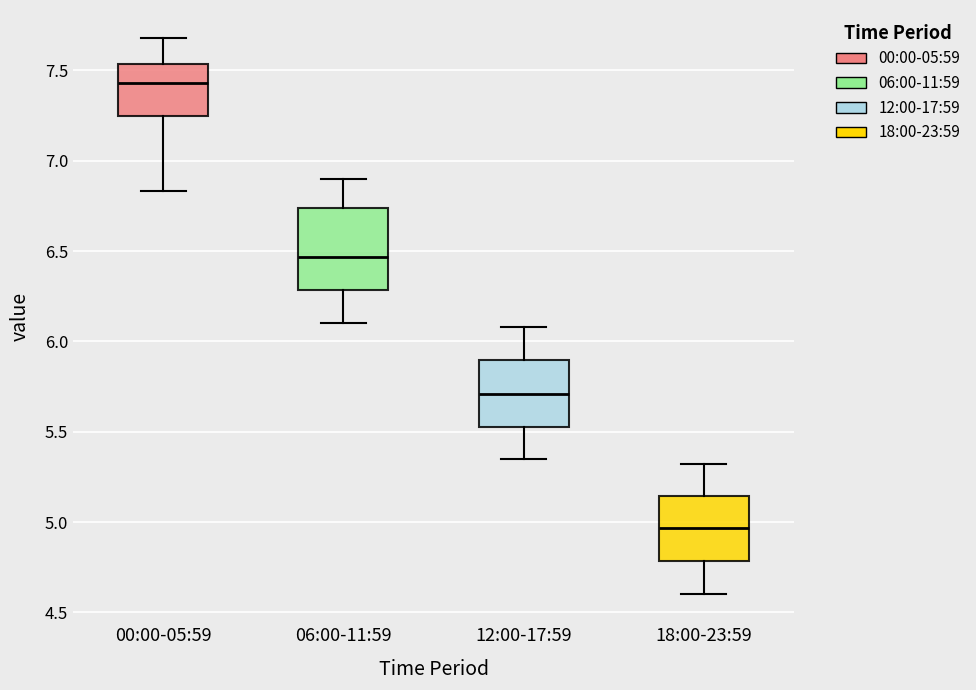

Which box has the lowest median line?

18:00-23:59